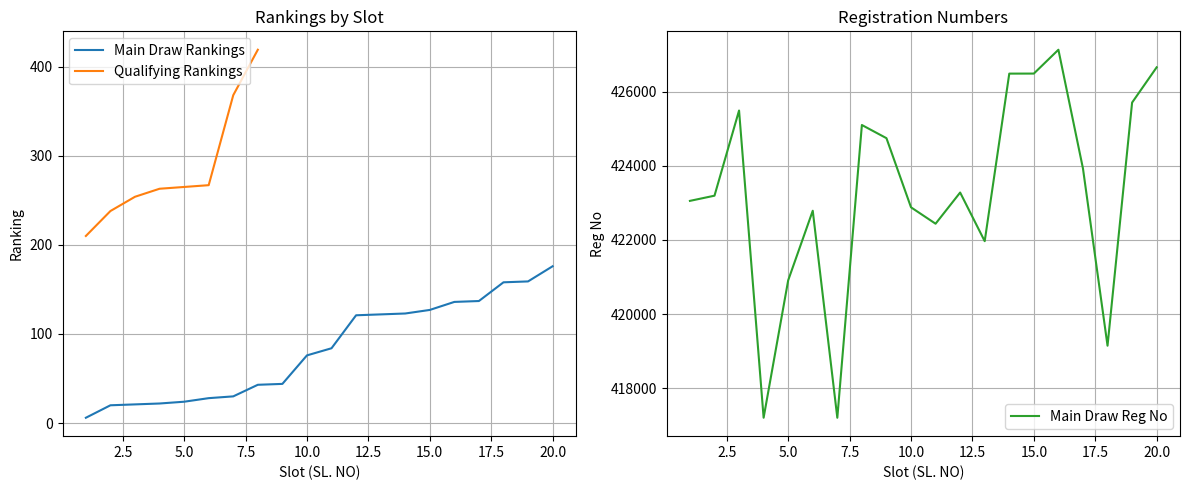

Which category has the highest value in the Main Draw Rankings series?

20.0